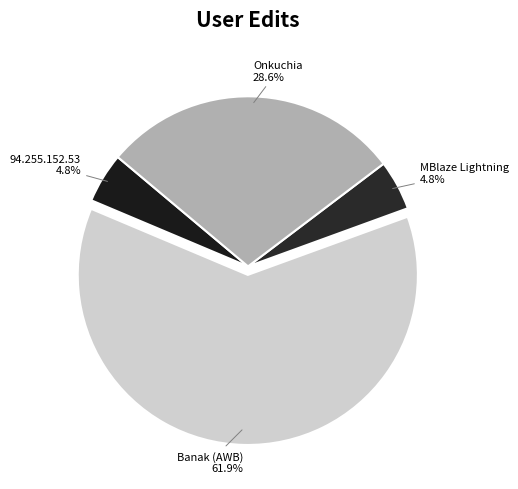

How many segments does this pie chart have?

4